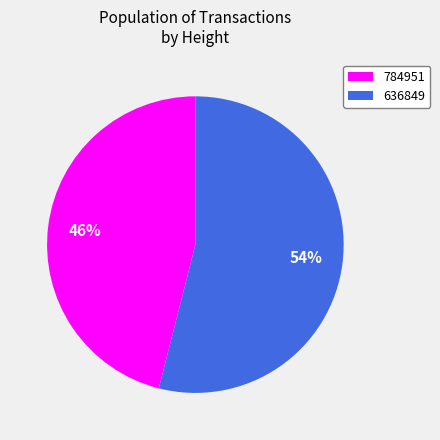

What percentage is the 636849 slice, to the nearest percent?

54%